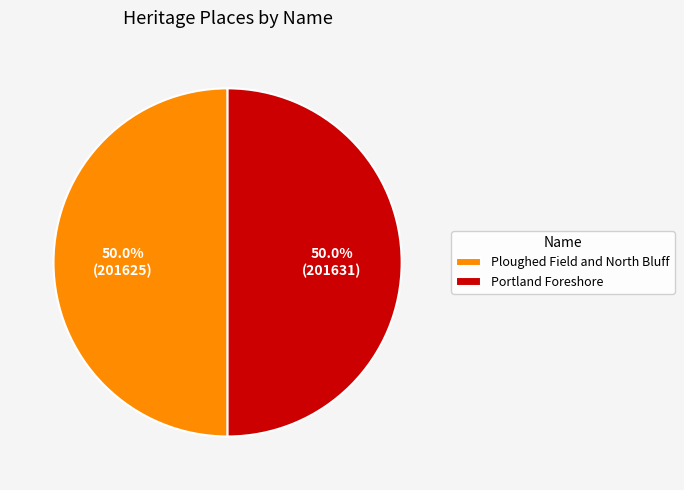

What is the ratio of the value at Portland Foreshore to the value at Ploughed Field and North Bluff?

1.0